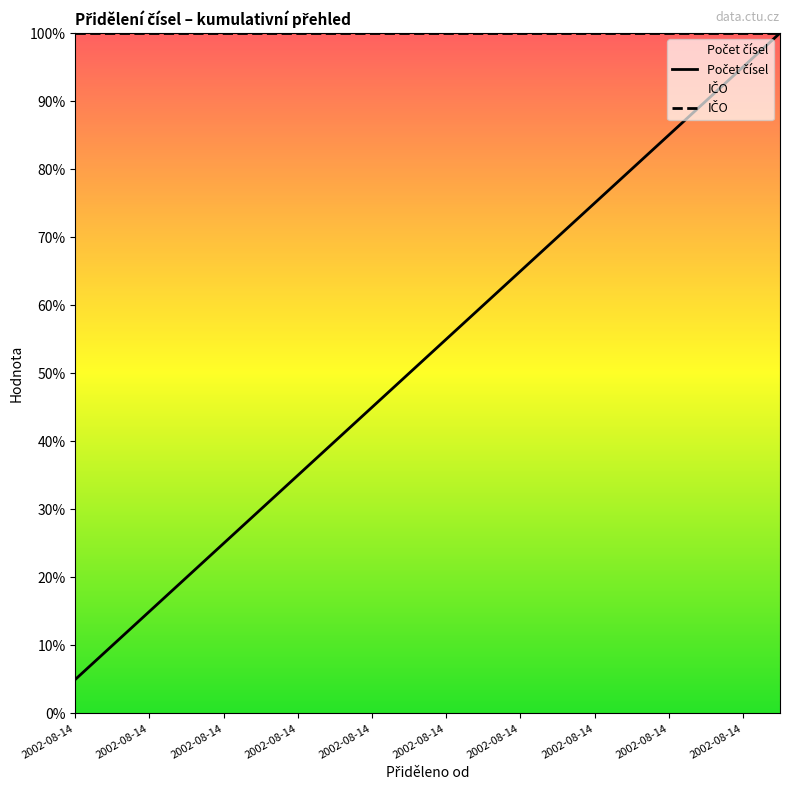

Which series has the largest range (max minus min)?

Počet čísel